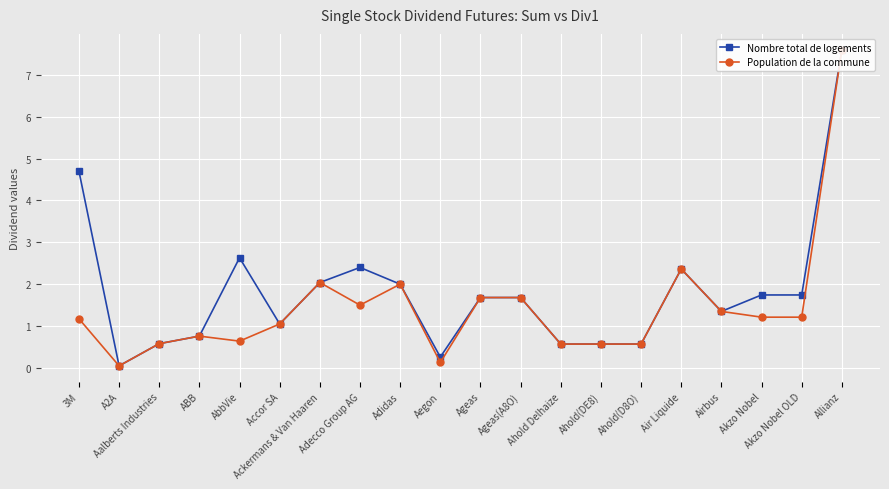

What is the difference between the Population de la commune values at ABB and AbbVie?

0.1